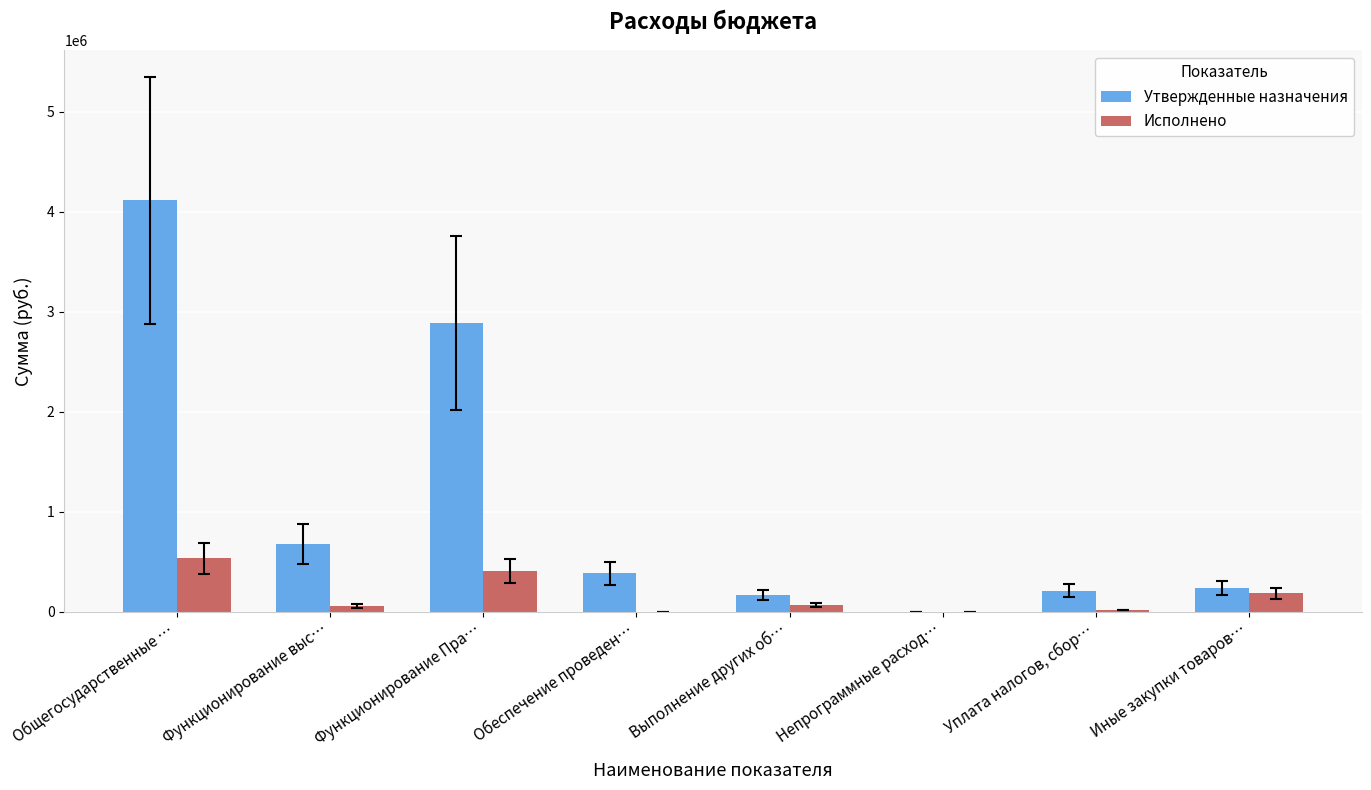

What is the average value of the Исполнено series?

157610.1